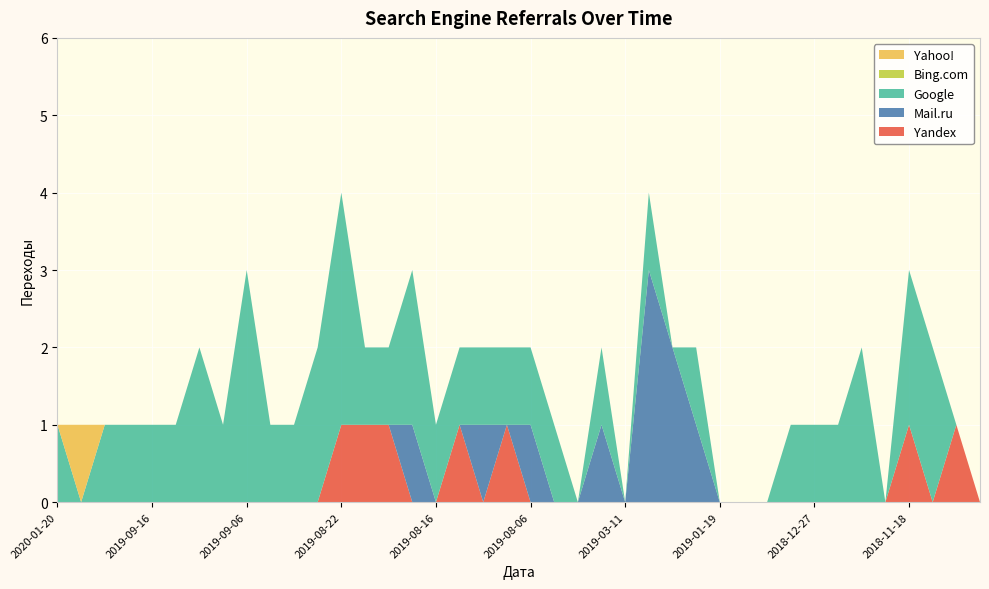

Reading left to right, extract all data points from this chart.

Yandex: 0	0	0	0	0	0	0	0	0	0	0	0	1	1	1	0	0	1	0	1	0	0	0	0	0	0	0	0	0	0	0	0	0	0	0	0	1	0	1	0
Mail.ru: 0	0	0	0	0	0	0	0	0	0	0	0	0	0	0	1	0	0	1	0	1	0	0	1	0	3	2	1	0	0	0	0	0	0	0	0	0	0	0	0
Google: 1	0	1	1	1	1	2	1	3	1	1	2	3	1	1	2	1	1	1	1	1	1	0	1	0	1	0	1	0	0	0	1	1	1	2	0	2	2	0	0
Bing.com: 0	0	0	0	0	0	0	0	0	0	0	0	0	0	0	0	0	0	0	0	0	0	0	0	0	0	0	0	0	0	0	0	0	0	0	0	0	0	0	0
Yahoo!: 0	1	0	0	0	0	0	0	0	0	0	0	0	0	0	0	0	0	0	0	0	0	0	0	0	0	0	0	0	0	0	0	0	0	0	0	0	0	0	0